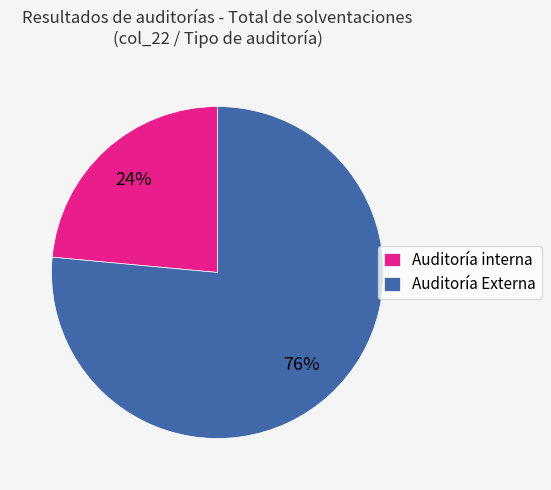

Which has a higher value, Auditoría Externa or Auditoría interna?

Auditoría Externa